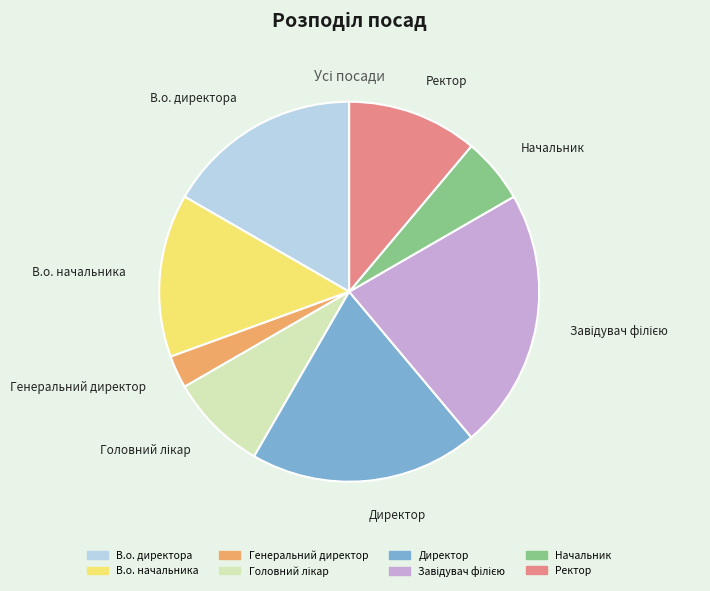

Which slice is the smallest?

Генеральний директор